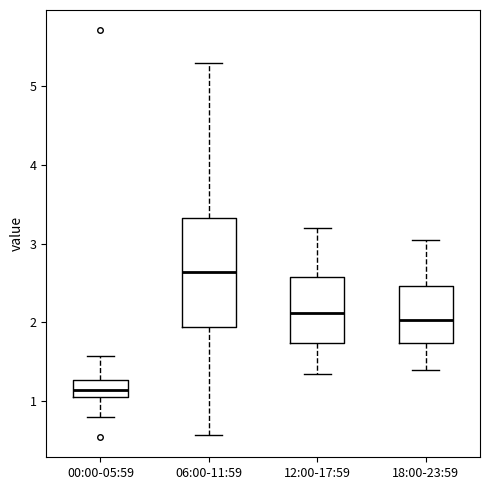

Reading left to right, transcribe this box plot: for each box, give where its median line is, the range the box spans, and where its two whiskers end, as read against the y-axis. The values are not printed on the chart, so give them approximately, as read against the axis.

00:00-05:59: median 1.2, box 1.1 to 1.3, whiskers 0.8 to 1.6
06:00-11:59: median 2.6, box 1.9 to 3.3, whiskers 0.6 to 5.3
12:00-17:59: median 2.1, box 1.7 to 2.6, whiskers 1.4 to 3.2
18:00-23:59: median 2.0, box 1.7 to 2.5, whiskers 1.4 to 3.1